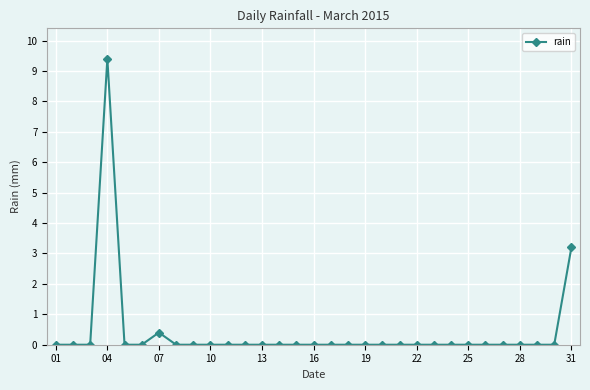

How many lines are shown in the chart?

1